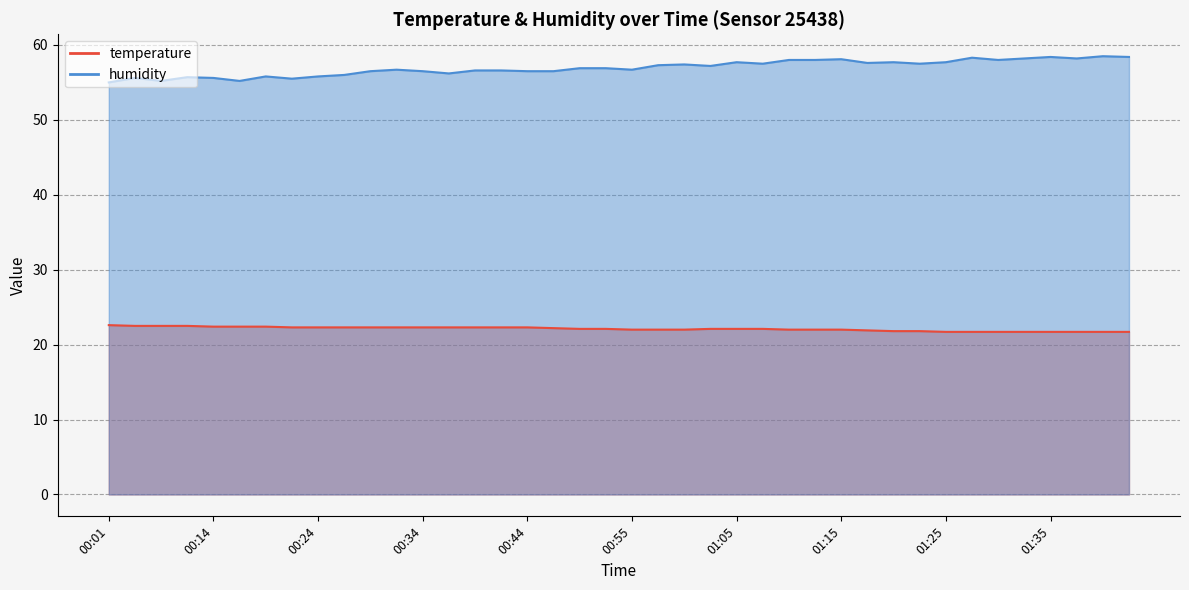

True or false: temperature has more than 2 interior local peaks.

False